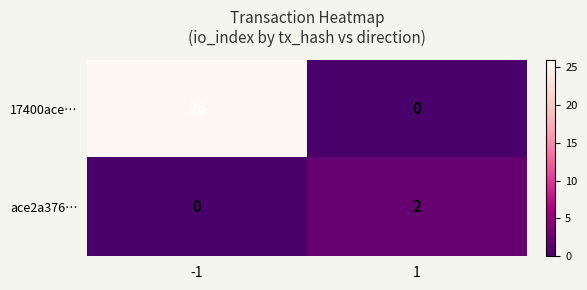

How many values in ace2a376… are above zero?

1